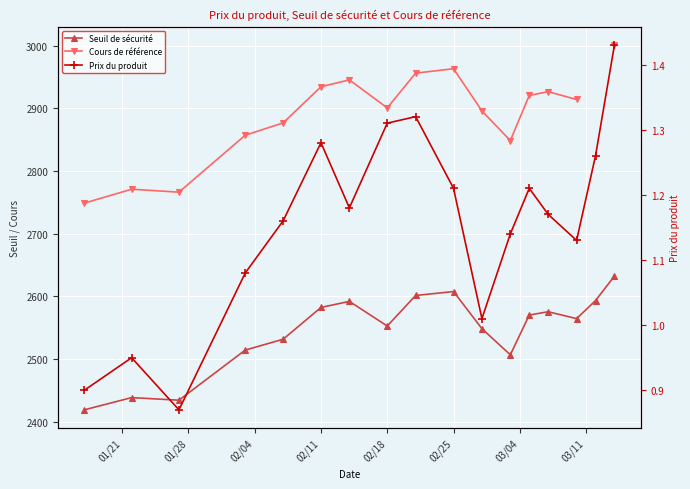

What is the difference between the second highest and minimum values in the Seuil de sécurité series?

188.8